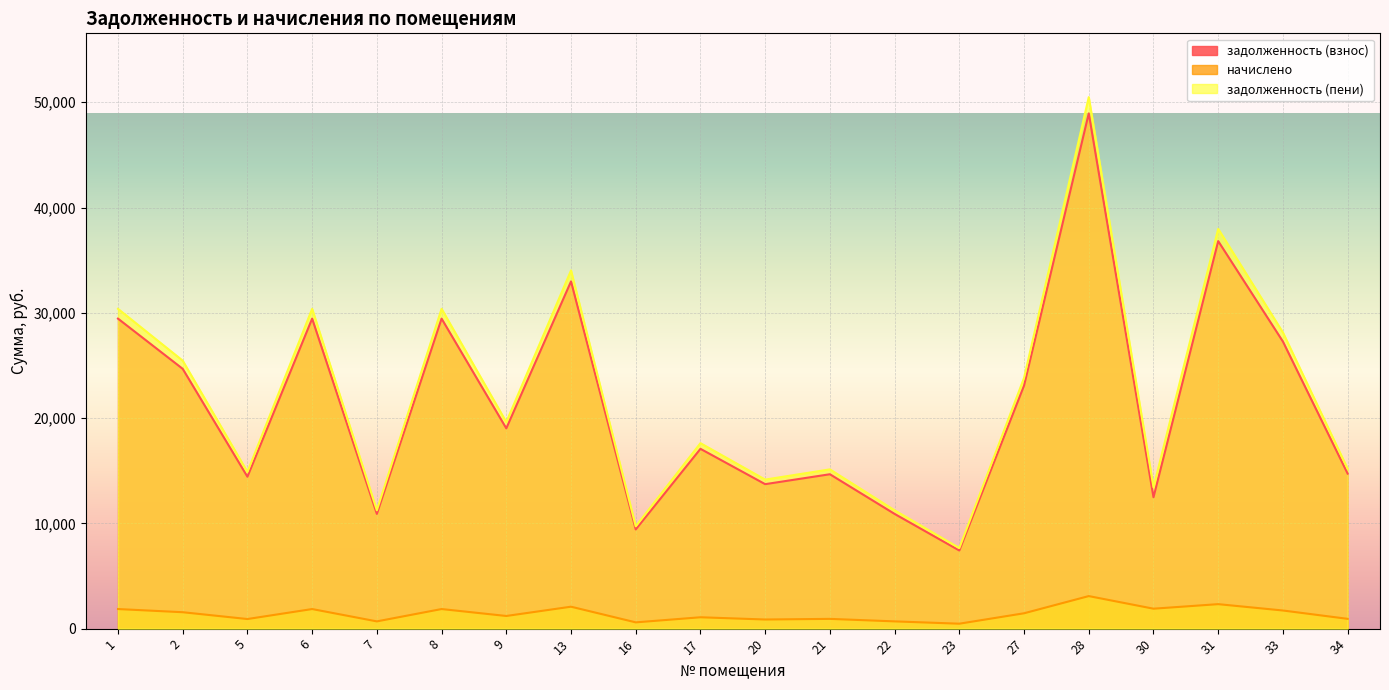

Is it true that задолженность (пени) equals 22080.8 at 34?

False